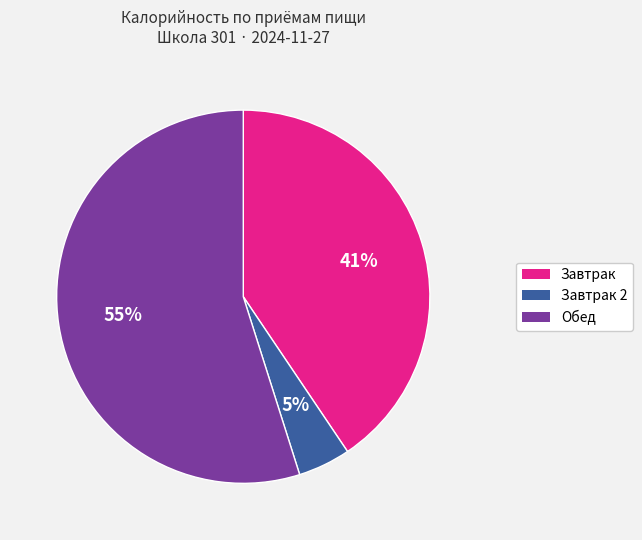

To the nearest percent, what is the difference between the largest and smallest slice percentages?

50%